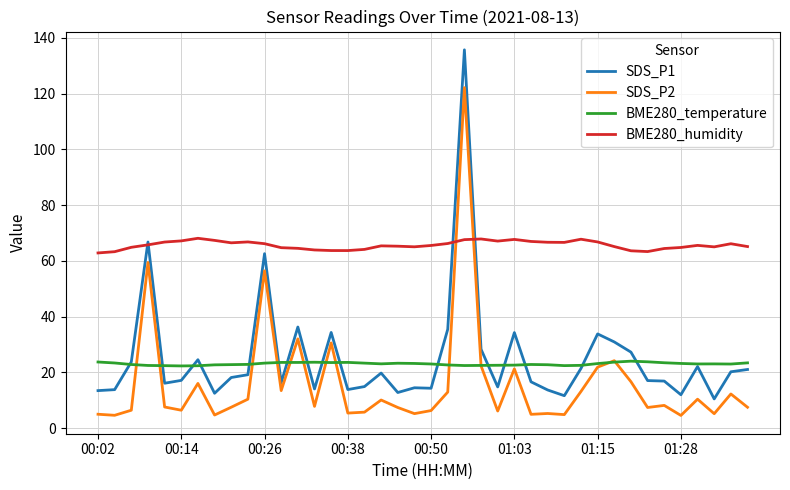

Which series has the largest total across all categories?

BME280_humidity